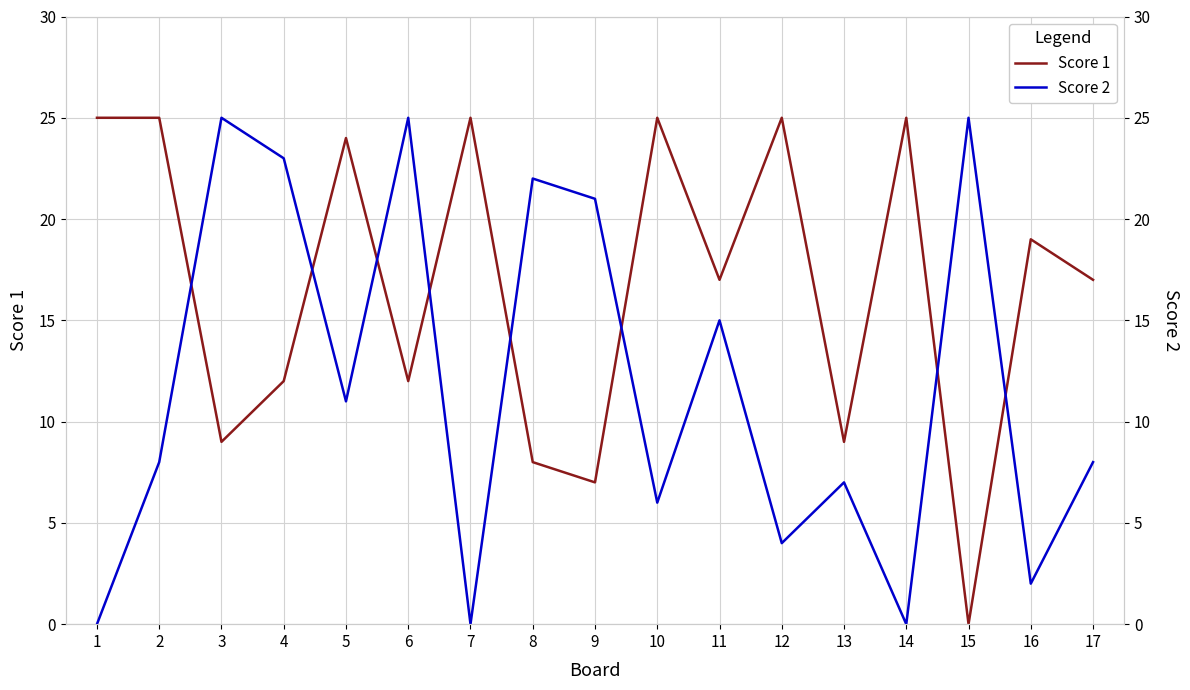

How many distinct data groups are displayed?

2